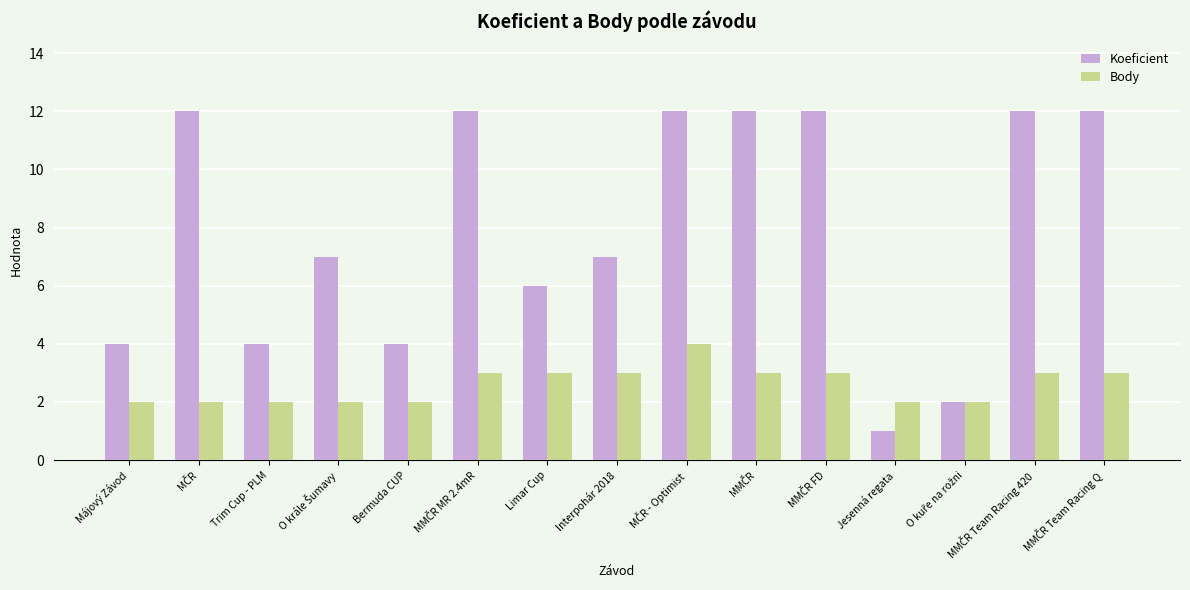

What is the total value across all series at Májový Závod?

6